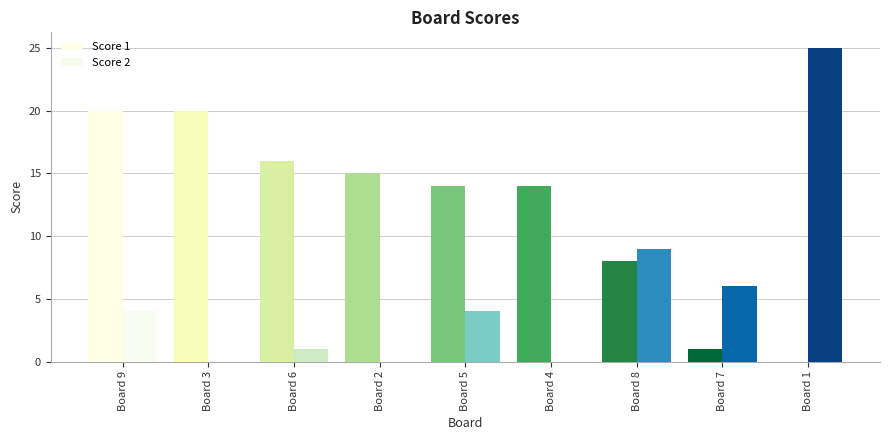

Which has a higher value, Board 1 or Board 6?

Board 6